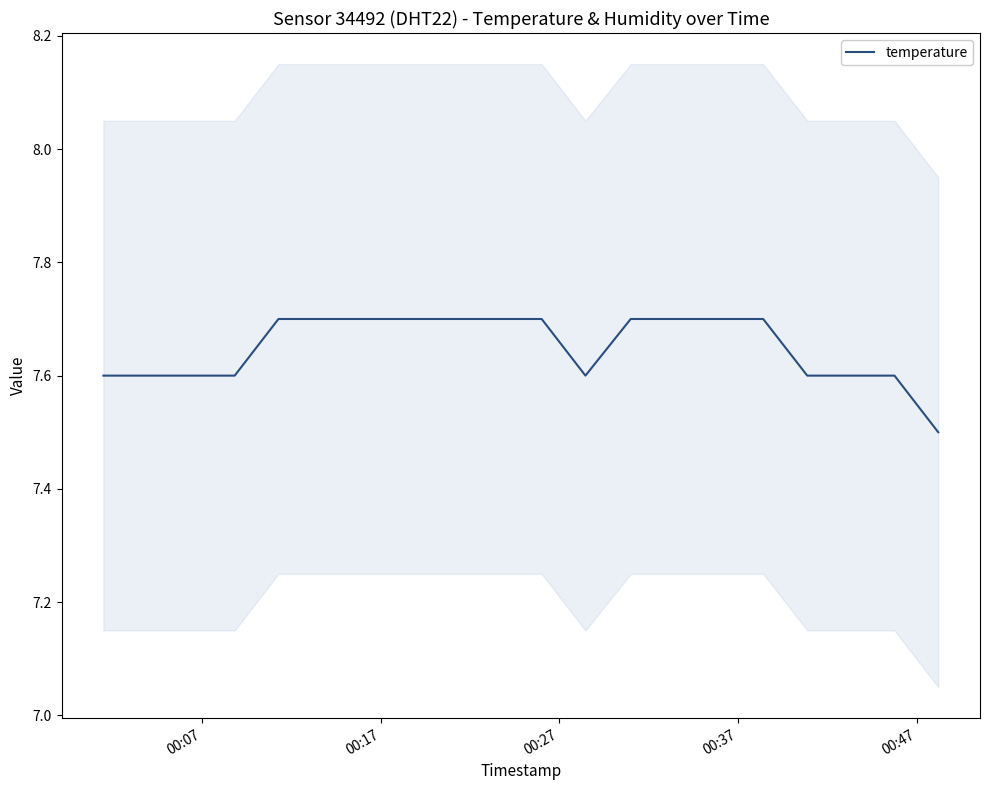

What is the difference between the maximum and minimum values?

0.2